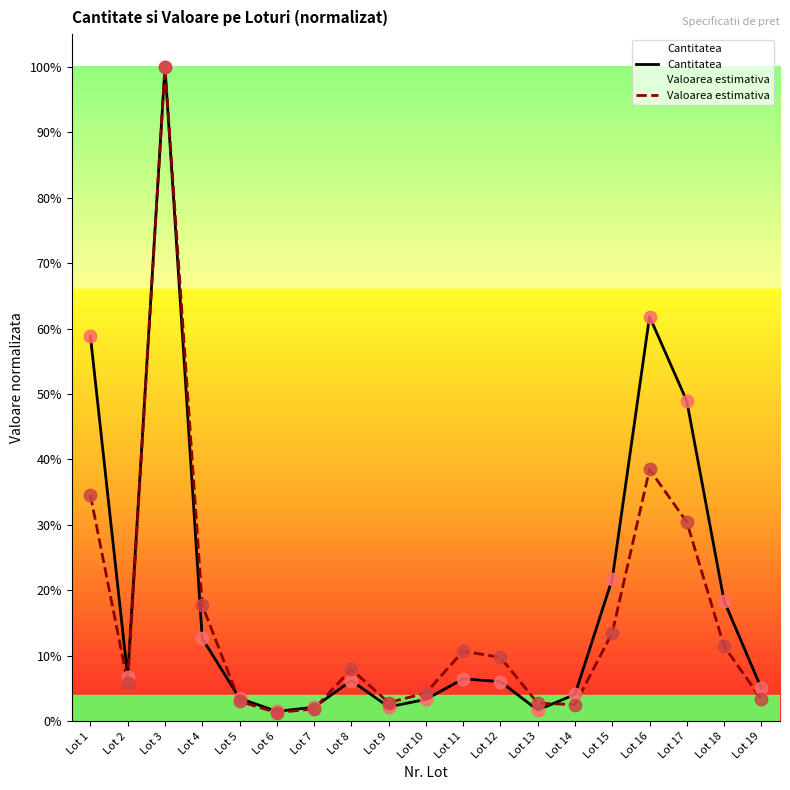

What are all the series names shown in the legend?

Cantitatea, Valoarea estimativa